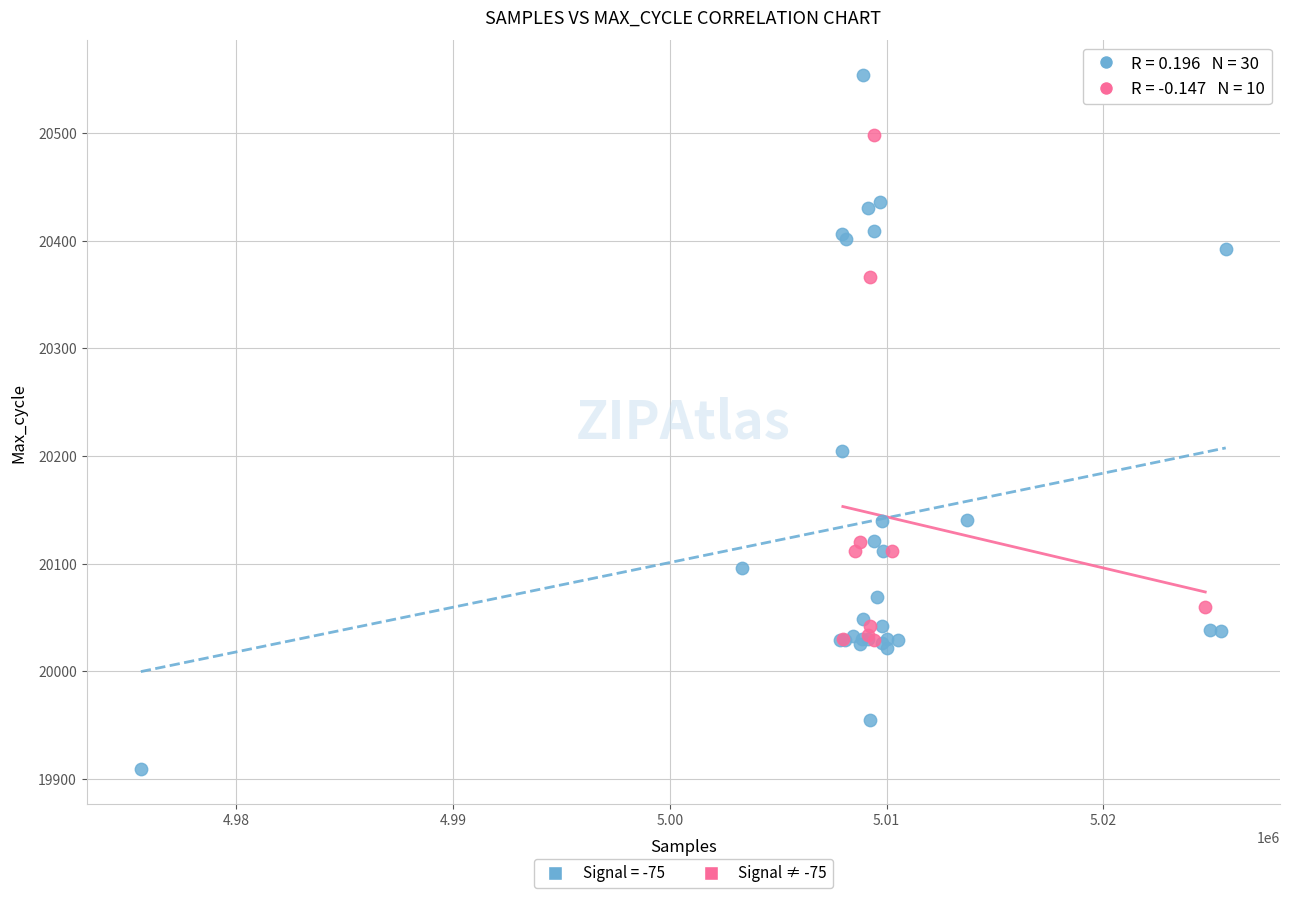

Which series reaches the minimum Y coordinate?

Signal = -75